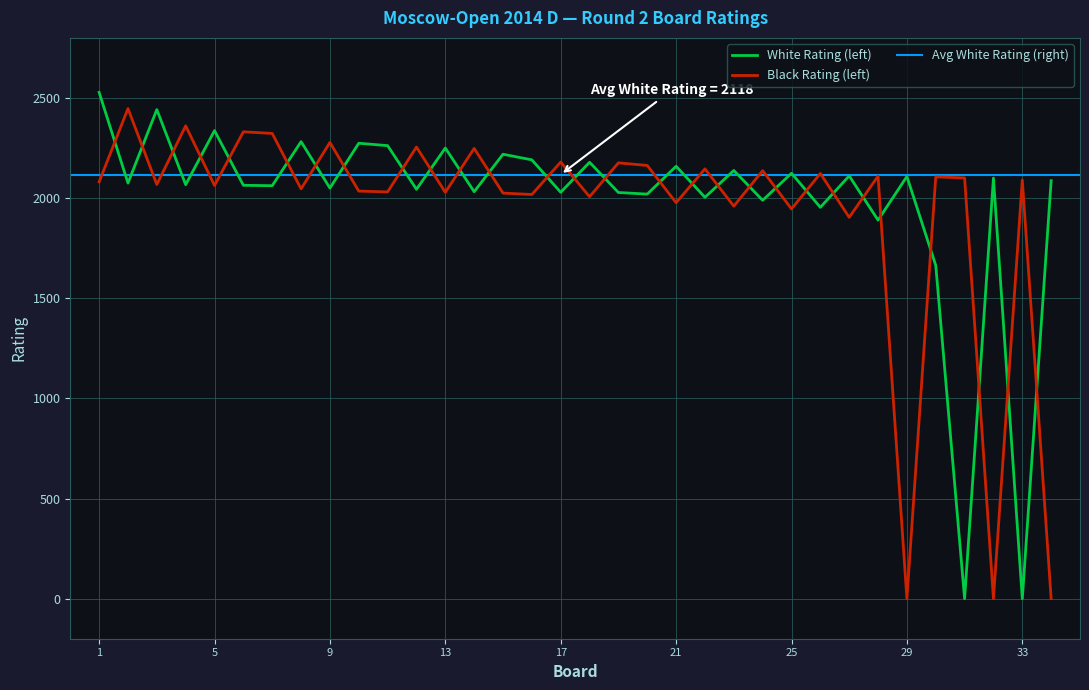

True or false: White Rating and Black Rating cross at least once.

True